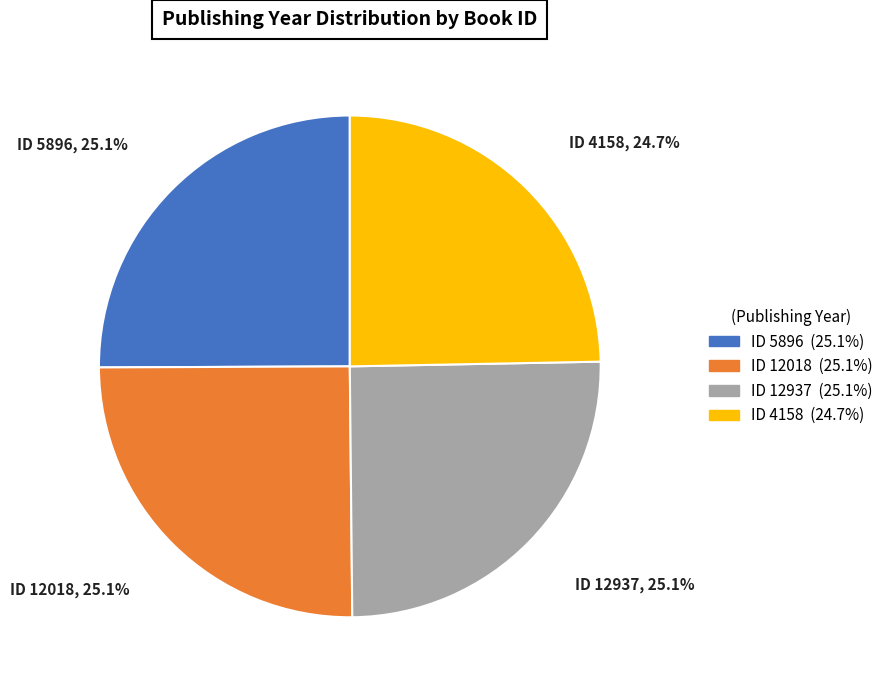

What is the ratio of the value at ID 12018 to the value at ID 4158?

1.0